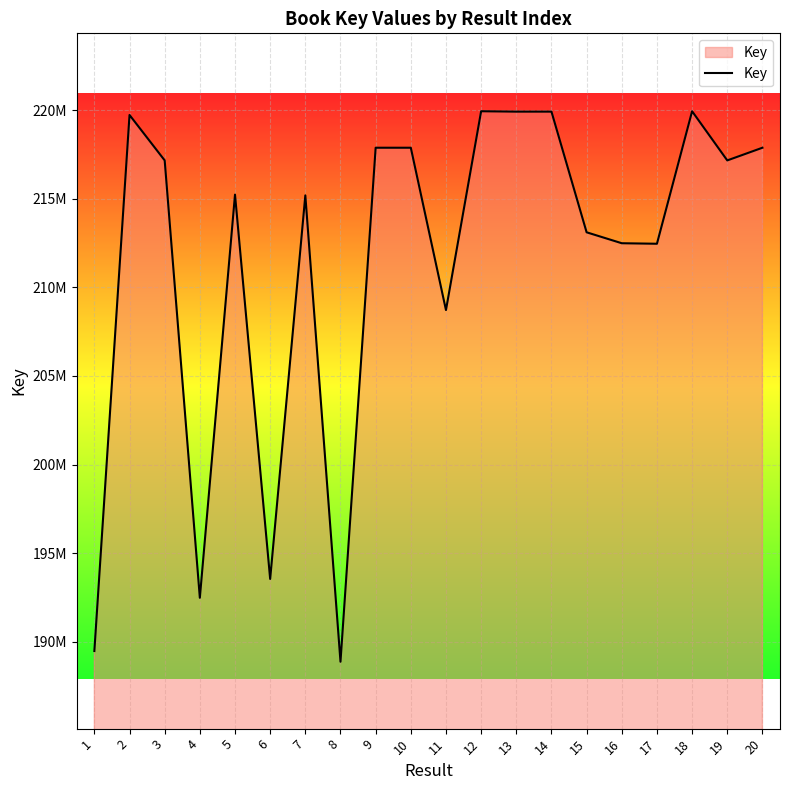

Is this an area chart (filled region under the line)?

Yes